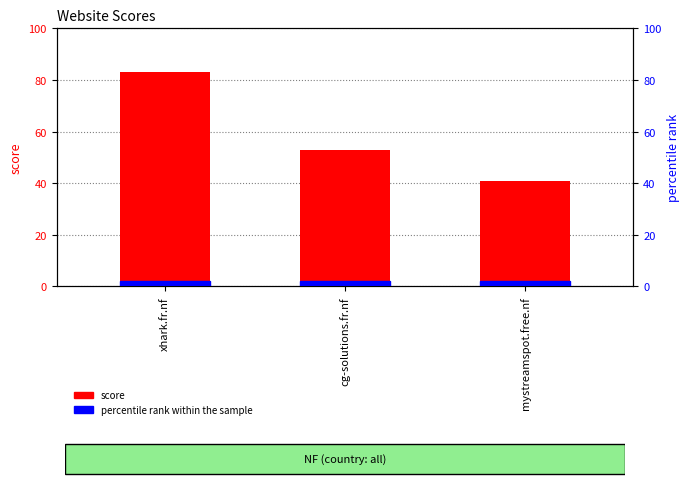

How many distinct data groups are displayed?

1